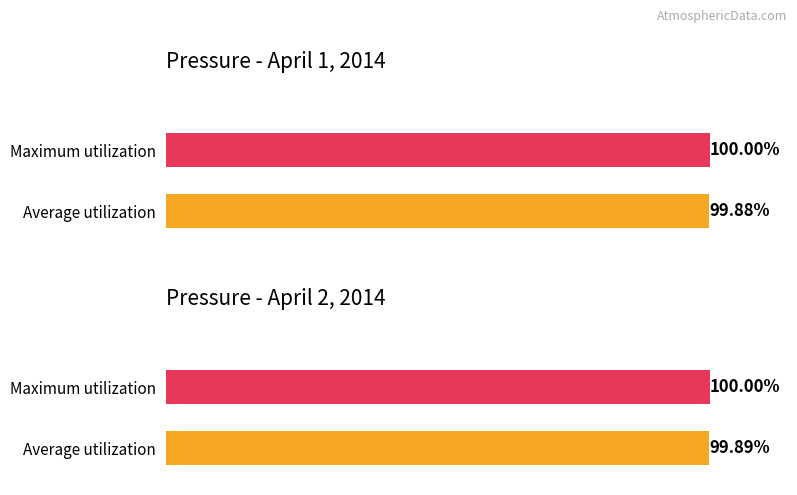

What are all the series names shown in the legend?

Average utilization, Maximum utilization